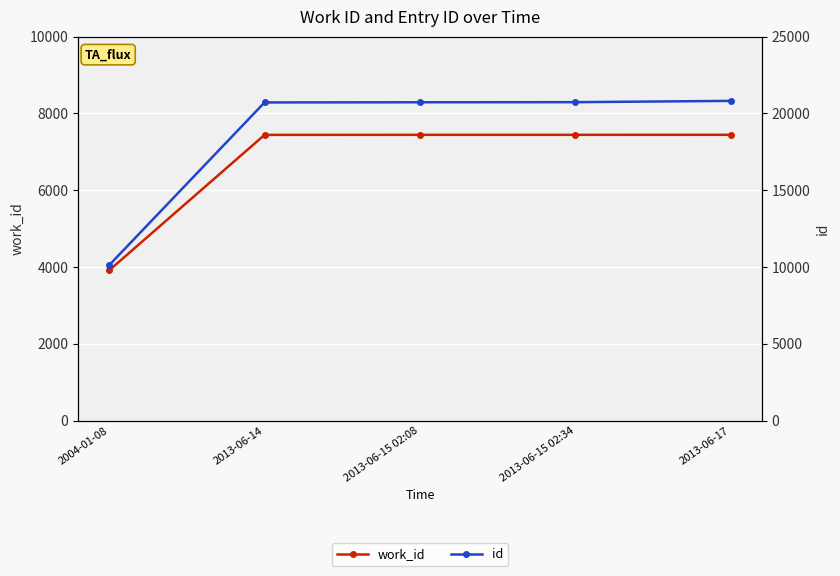

Reading right to left, extract all data points from this chart.

work_id: 2013-06-17=7443	2013-06-15 02:34=7442	2013-06-15 02:08=7442	2013-06-14=7441	2004-01-08=3911
id: 2013-06-17=20816	2013-06-15 02:34=20733	2013-06-15 02:08=20726	2013-06-14=20715	2004-01-08=10113